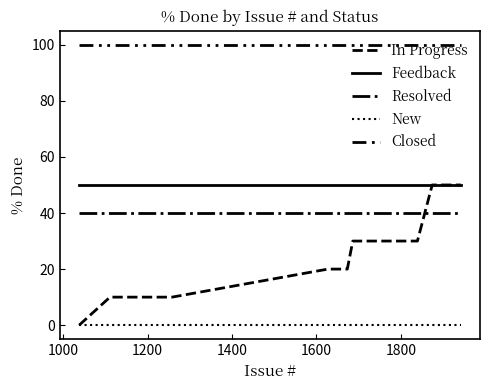

How many series are shown in this chart?

5